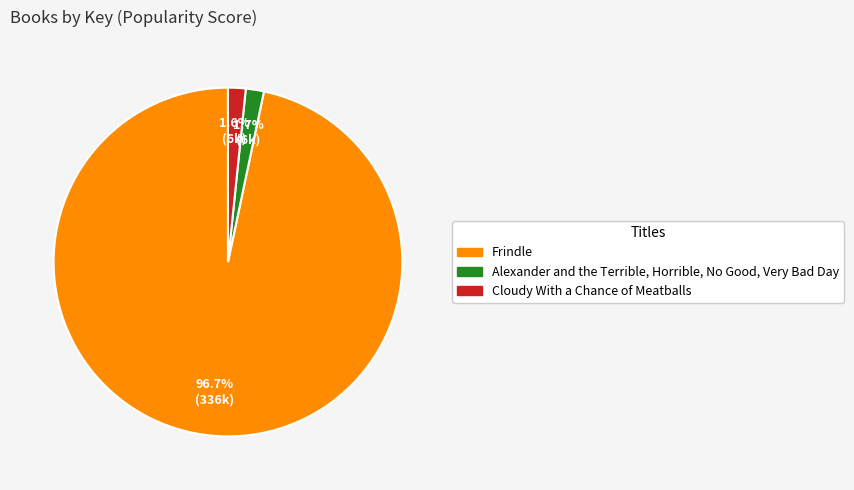

Between Frindle and Cloudy With a Chance of Meatballs, which is larger?

Frindle